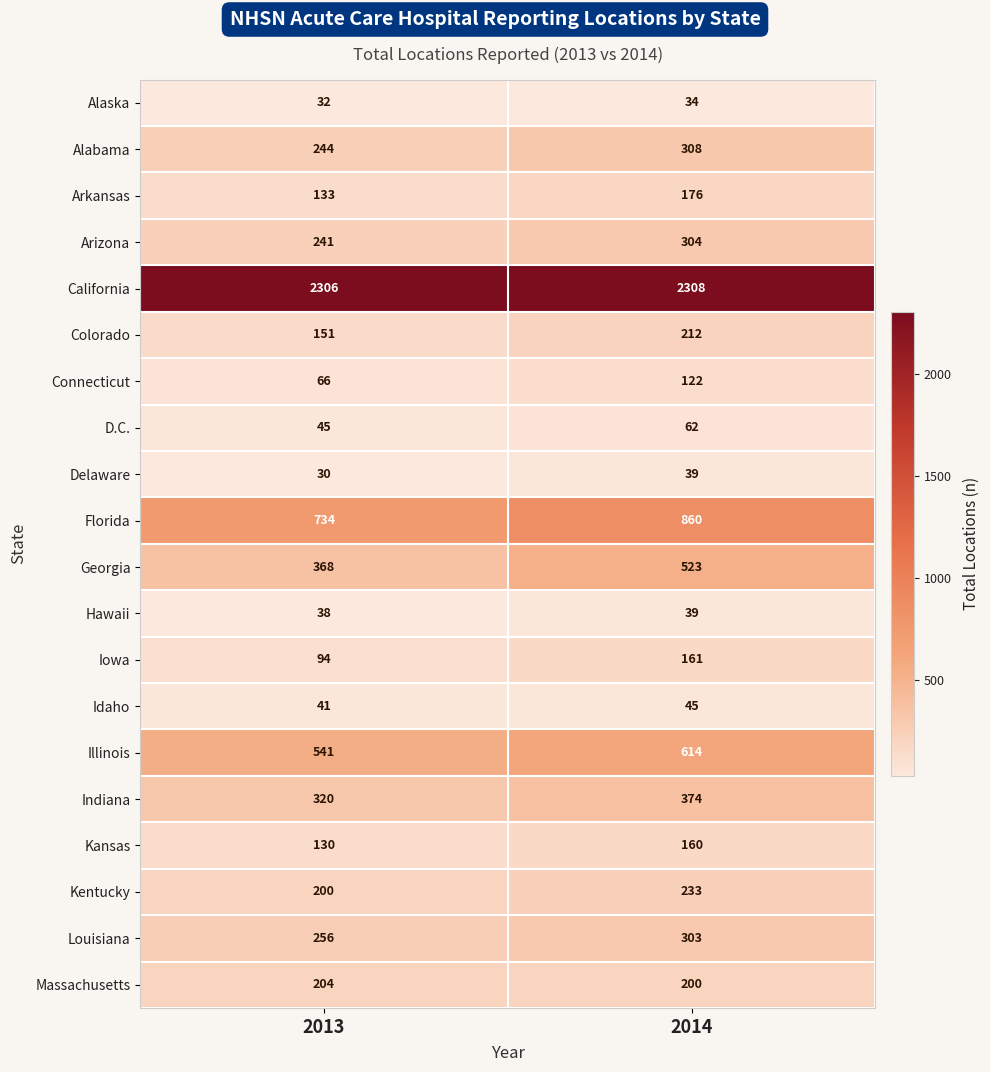

What is the difference between the D.C. values at 2014 and 2013?

17